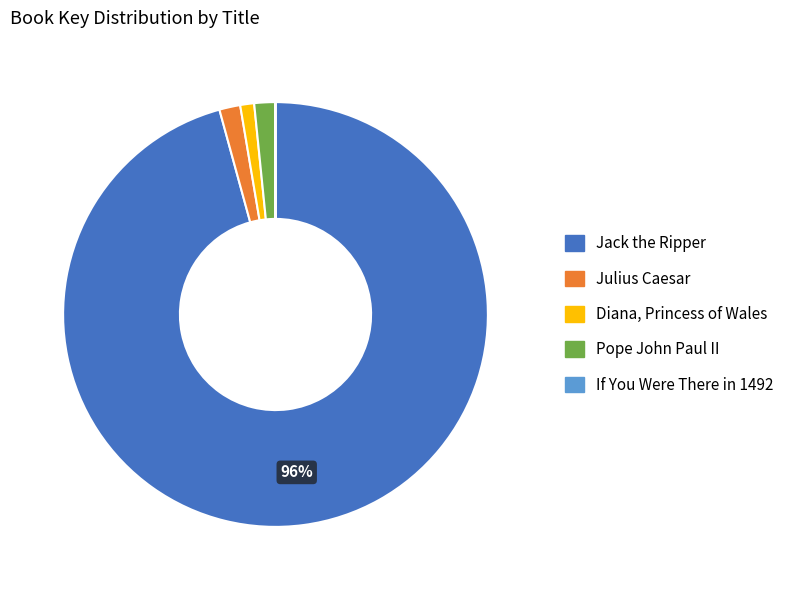

Combined, do Jack the Ripper and Diana, Princess of Wales account for over 50%?

Yes